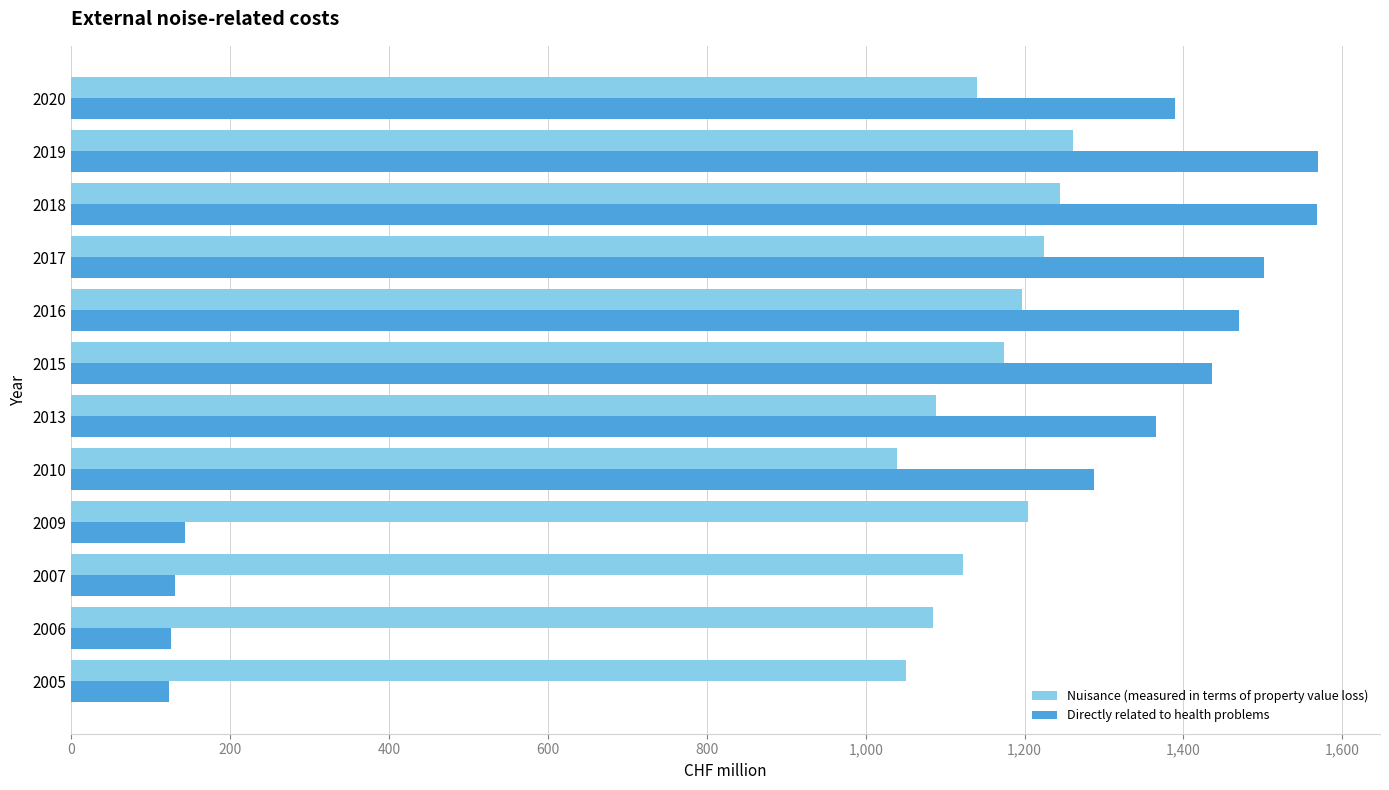

True or false: Directly related to health problems has a value of 2354 at 2018.

False